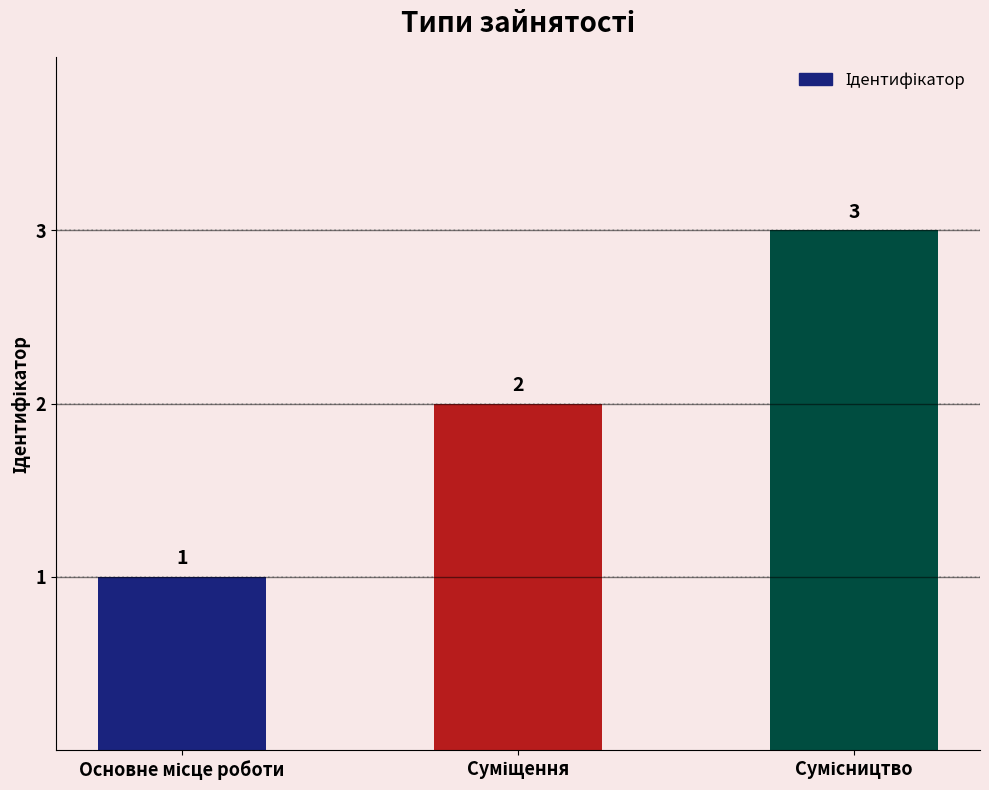

Count the number of data series in this chart.

1